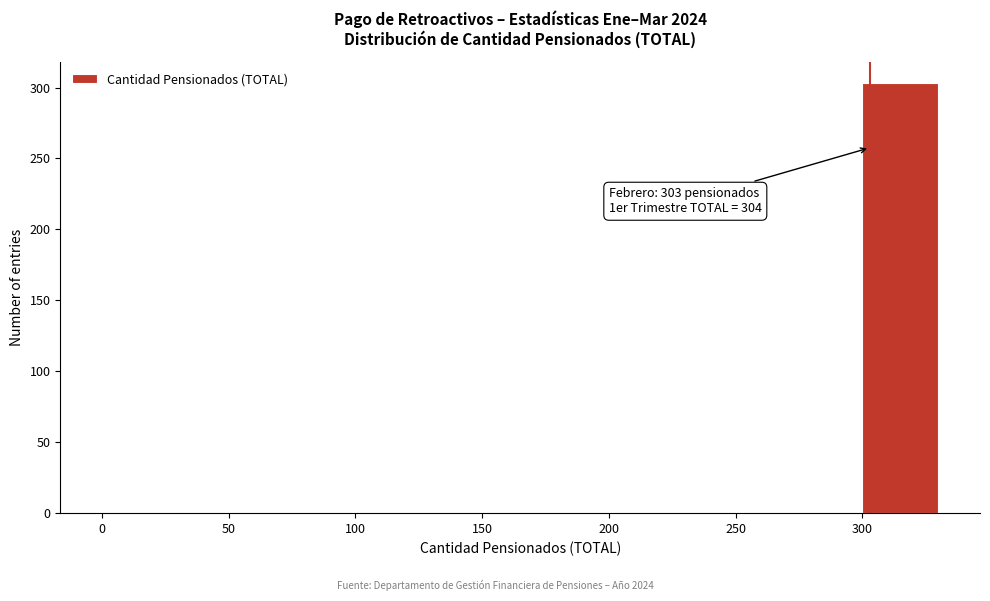

Which range on the x-axis has the tallest bar?

300 to 330